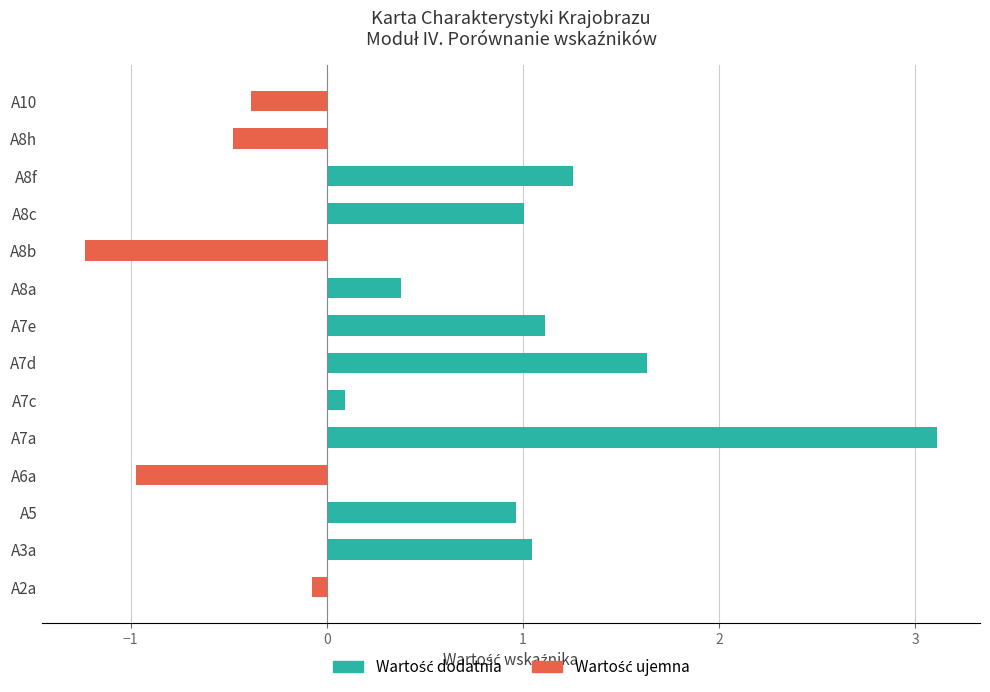

Reading bottom to top, list all the values displayed in this chart.

A2a=-0.1	A3a=1.0	A5=1.0	A6a=-1.0	A7a=3.1	A7c=0.1	A7d=1.6	A7e=1.1	A8a=0.4	A8b=-1.2	A8c=1.0	A8f=1.3	A8h=-0.5	A10=-0.4